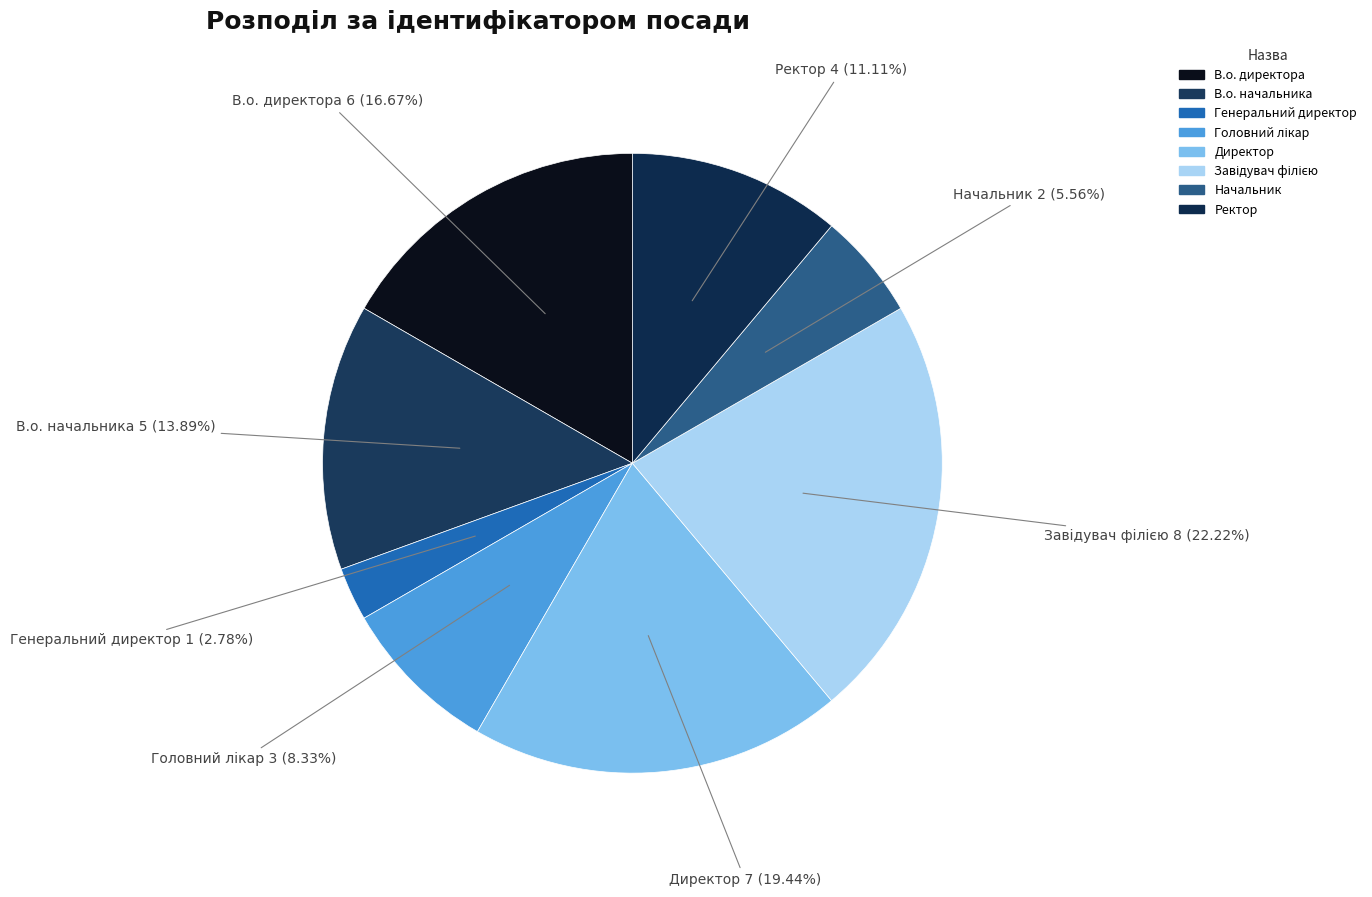

Does Генеральний директор represent more than half of the total?

No